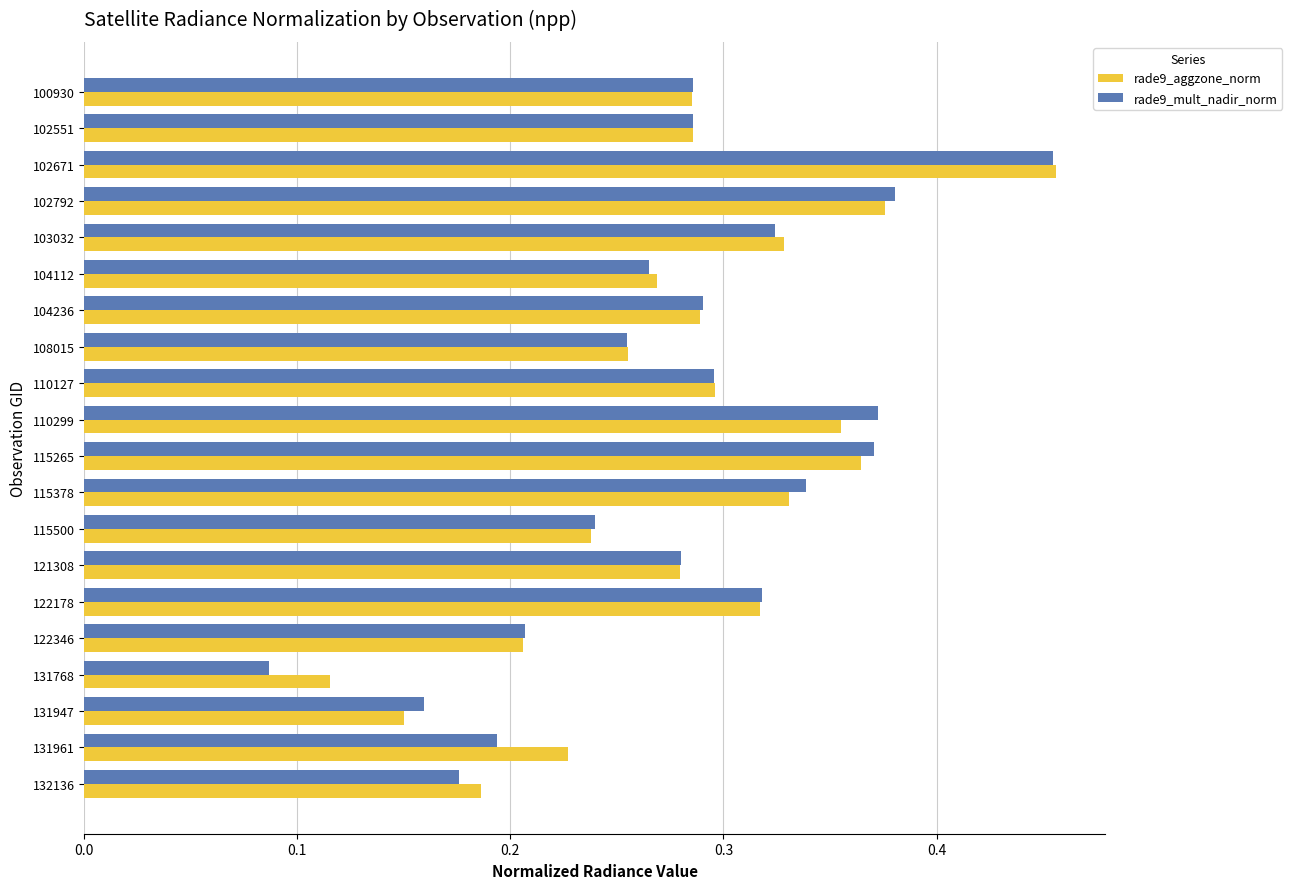

How many rade9_mult_nadir_norm values are between 0 and 1?

20